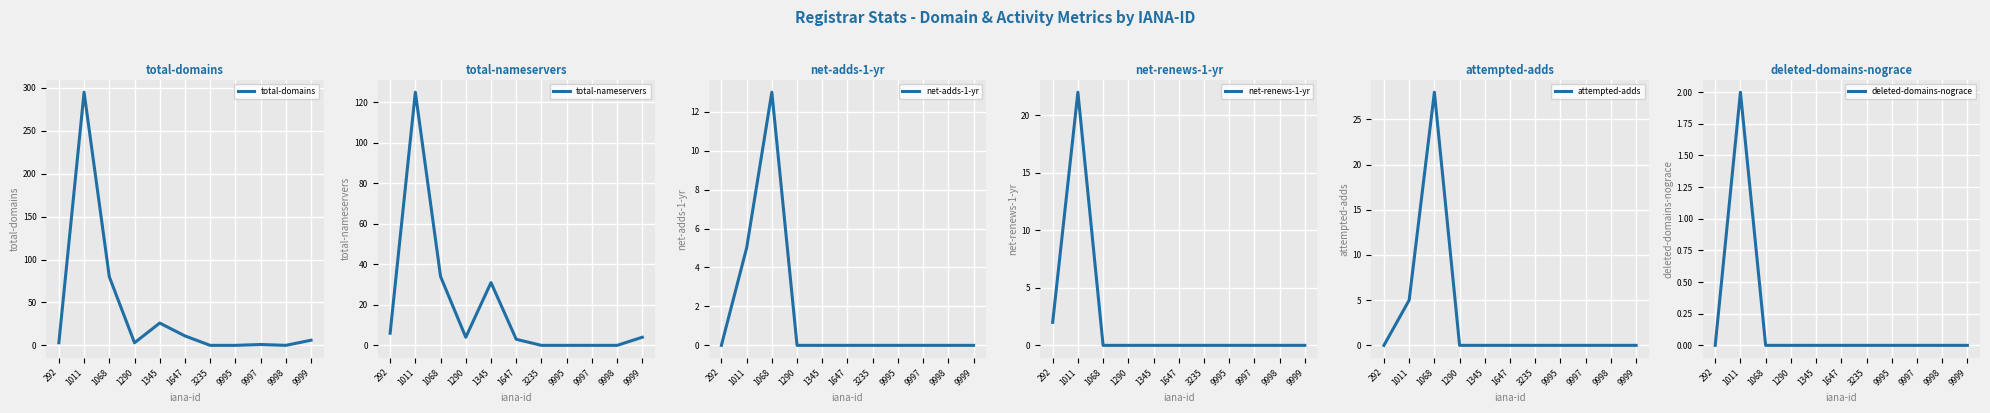

Which series ends up on top after the final intersection of net-adds-1-yr and net-renews-1-yr?

net-adds-1-yr